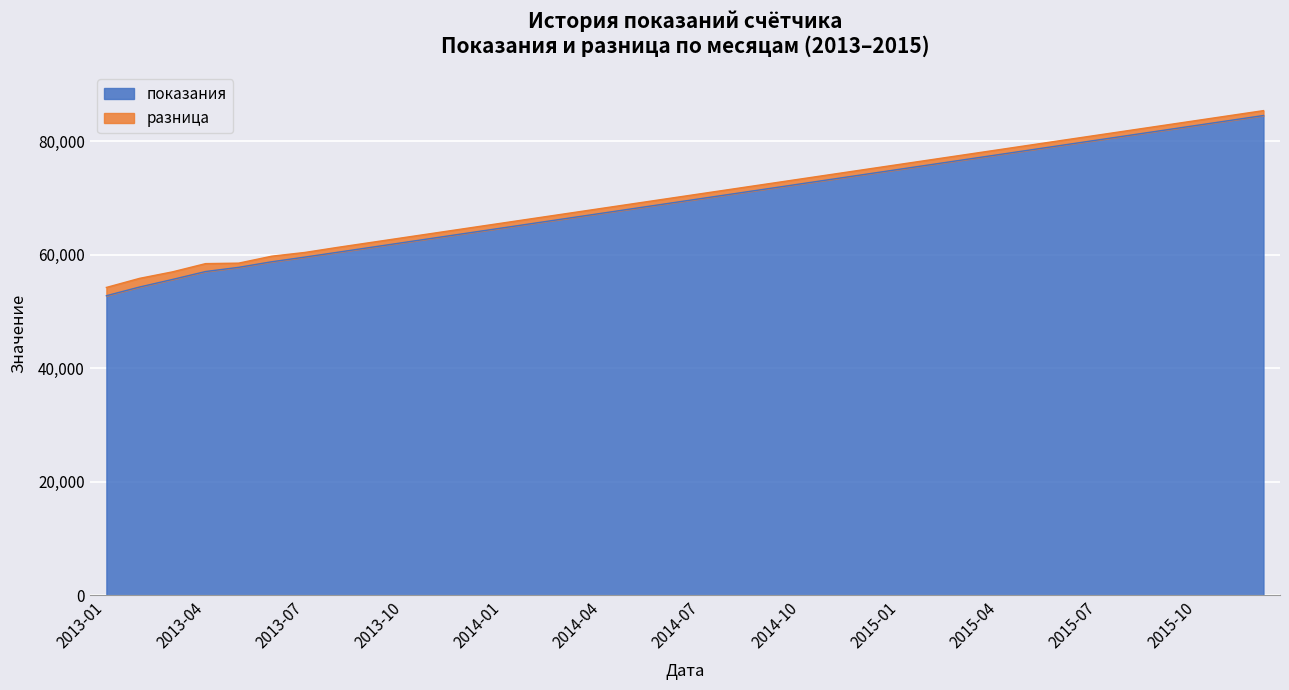

Count the number of values greater than 69868.

17